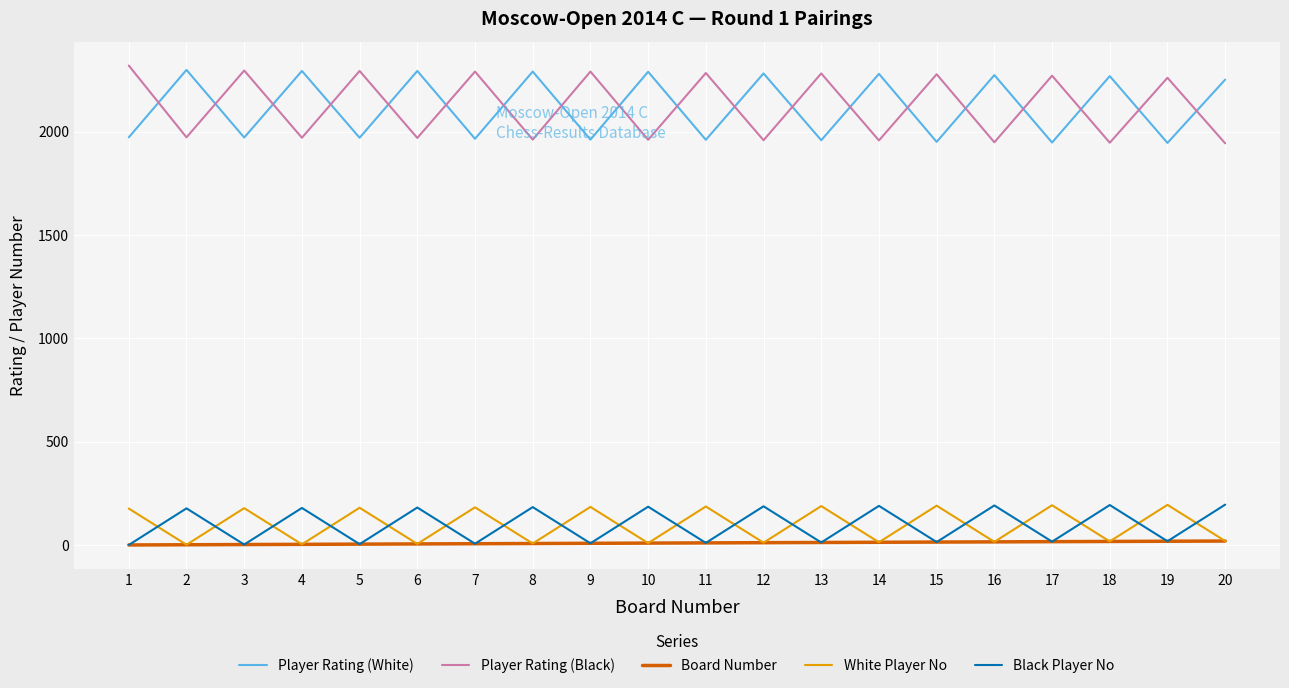

True or false: Black Player No has a value of 5 at 5.

True